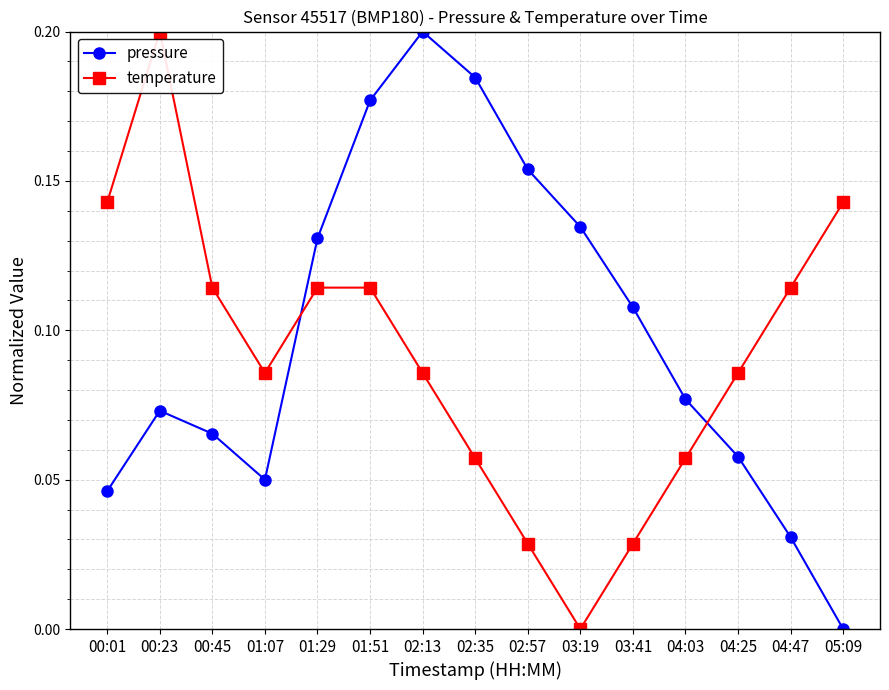

What is the sum of the pressure values at 03:19 and 02:13?

0.3